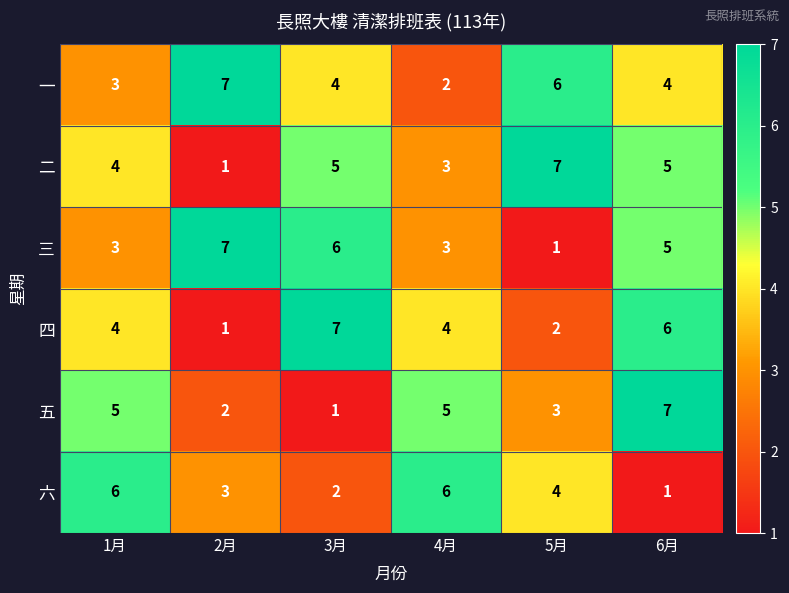

Which series has the largest total across all categories?

一